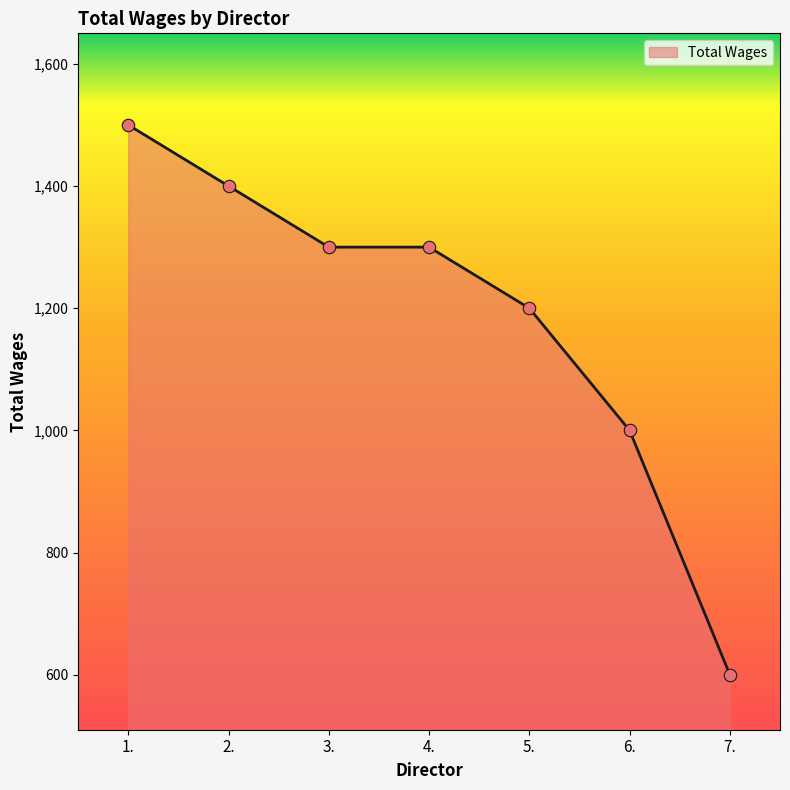

What is the change in value from 3. to 5.?

-100